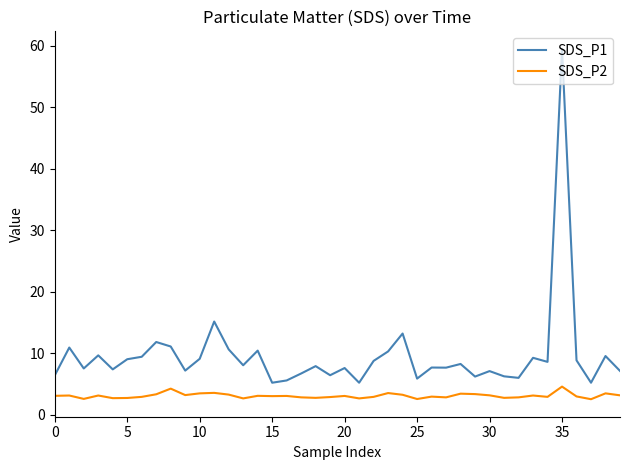

What is the difference between the maximum and minimum values in the SDS_P1 series?

54.3